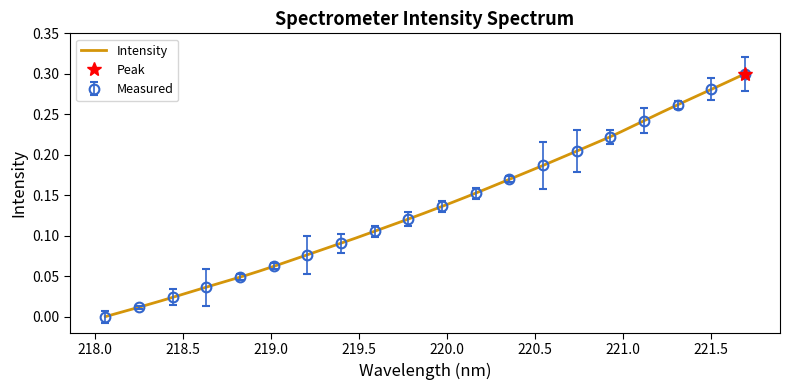

The value at 221.1174 is 0.4. True or false?

False